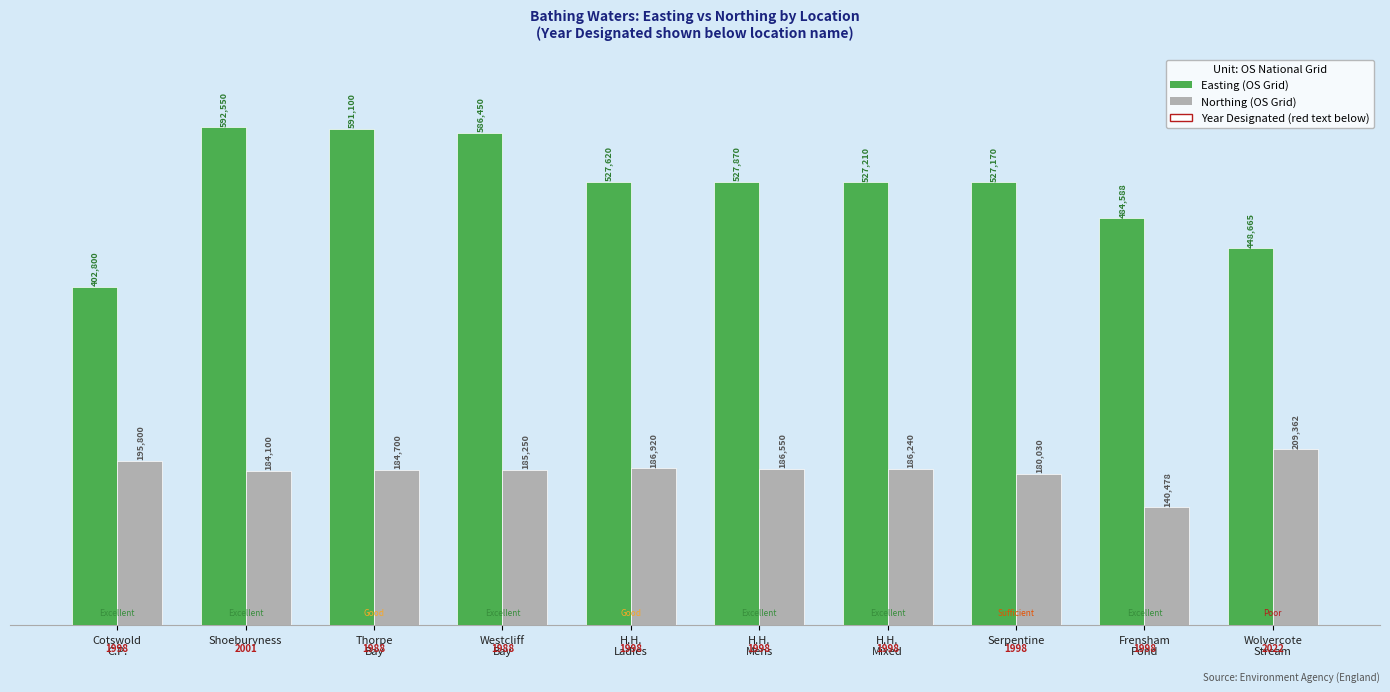

Which category has the highest value across all series?

Shoeburyness